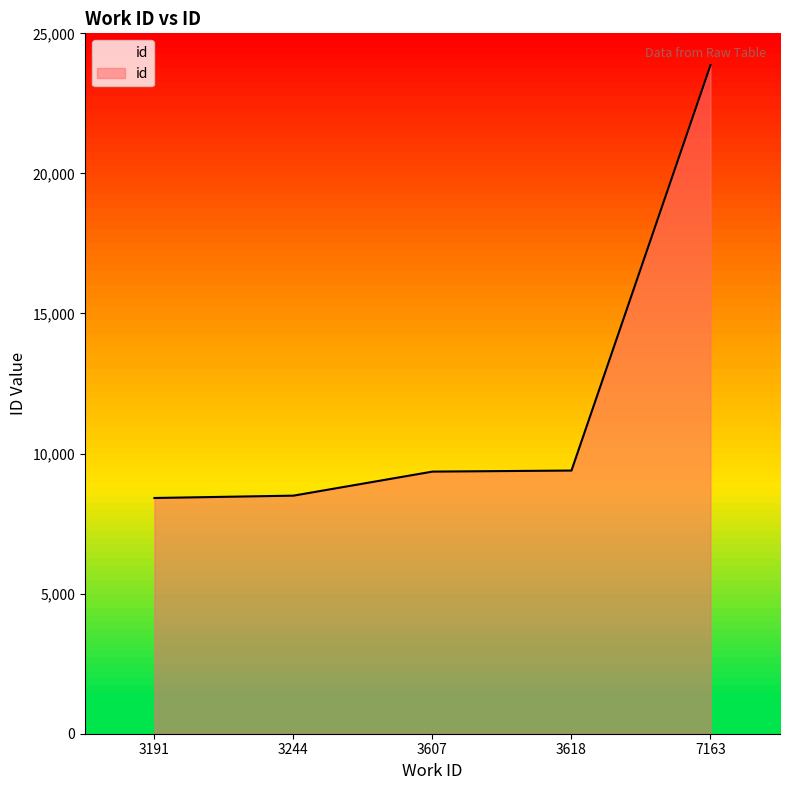

What is the minimum value shown in the chart?

8414